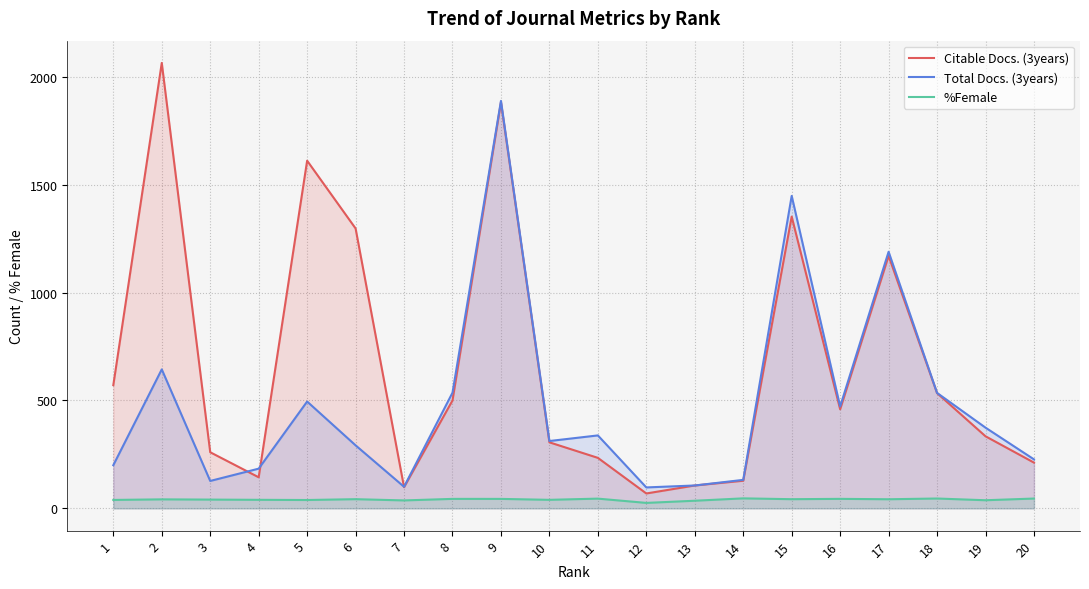

What is the value of the Total Docs. (3years) point at the 10th from the left?

312.0